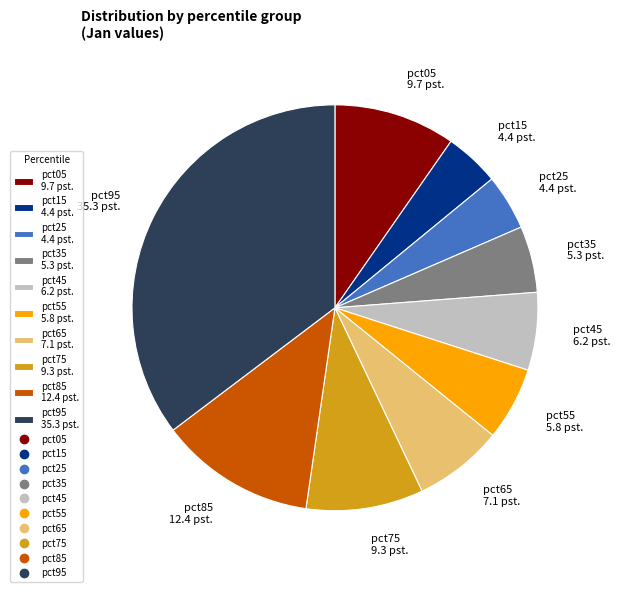

True or false: pct35 5.3 pst. accounts for 1% of the total.

False